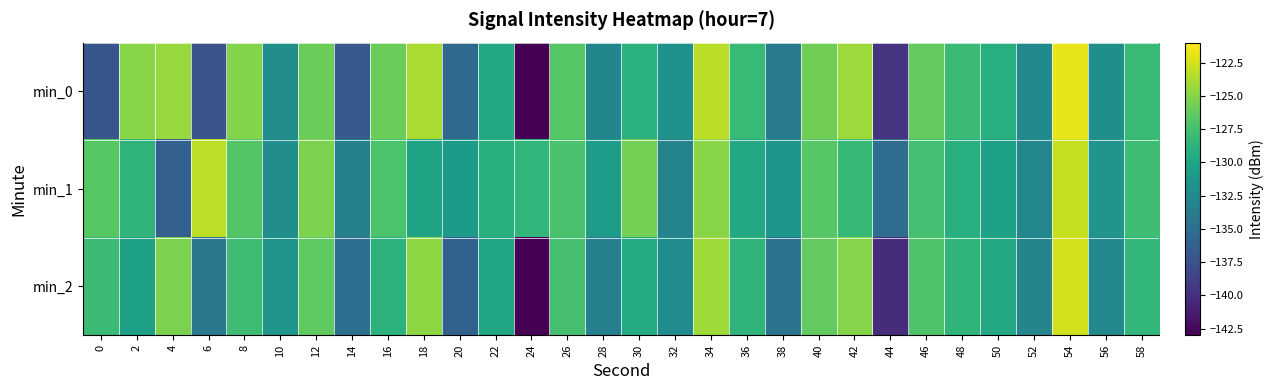

Which has a higher value, 34 or 0?

34